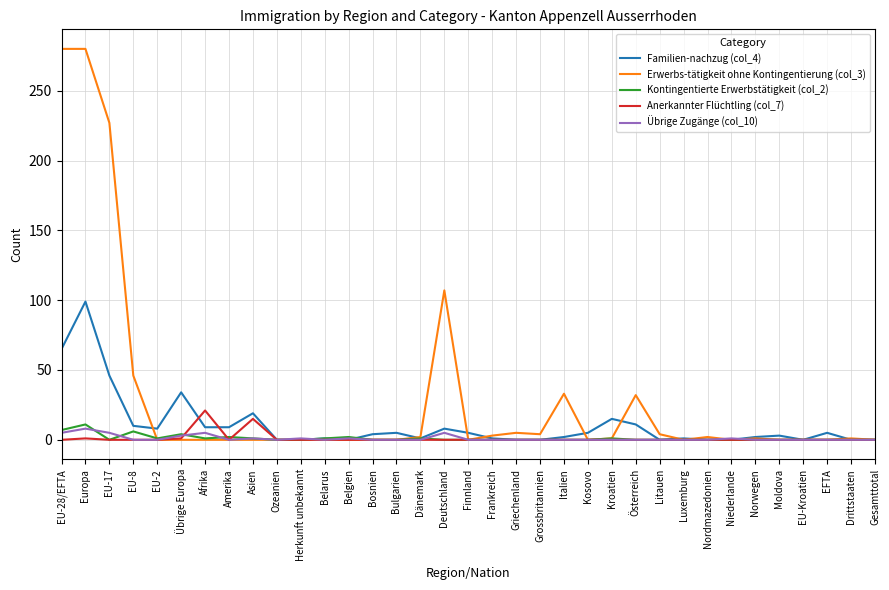

Which series has the largest range (max minus min)?

Erwerbs-tätigkeit ohne Kontingentierung (col_3)